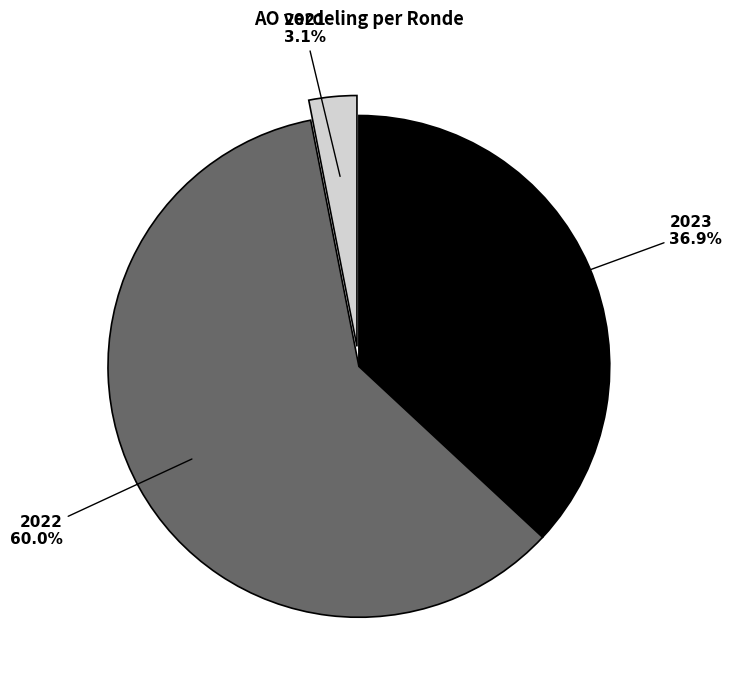

Is there any slice that represents more than half of the pie?

Yes